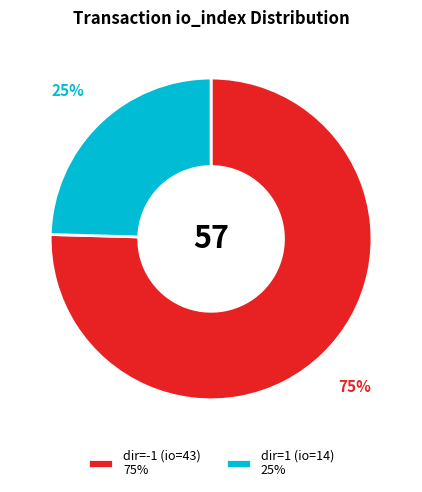

Which category accounts for the majority?

dir=-1 (io=43) 75%